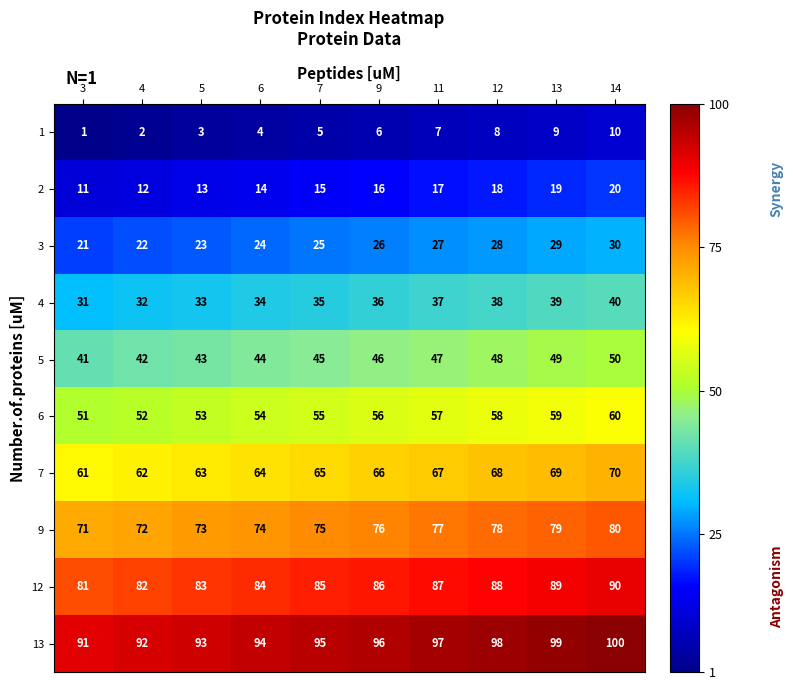

How many categories are shown in the chart?

10